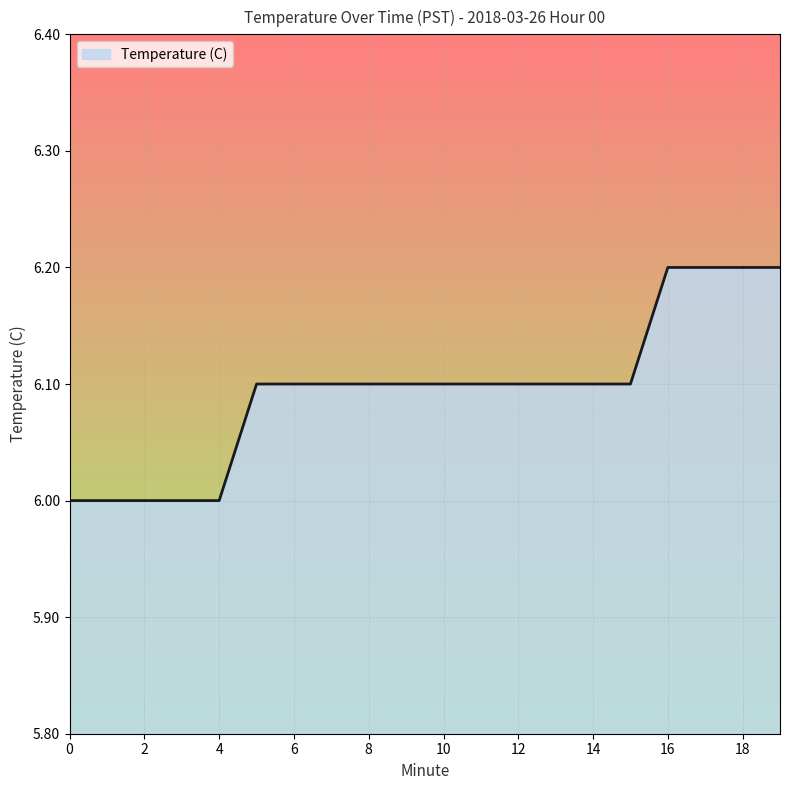

How many lines are shown in the chart?

1